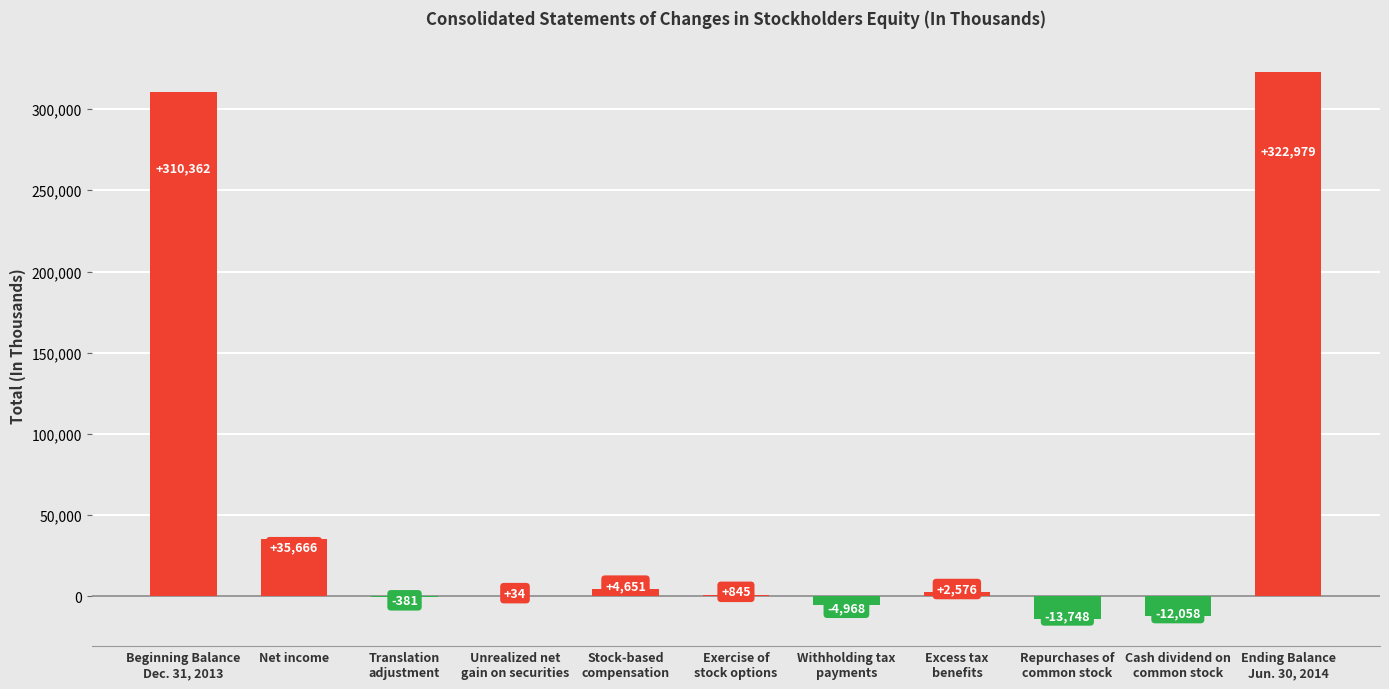

How many positive values are there?

7